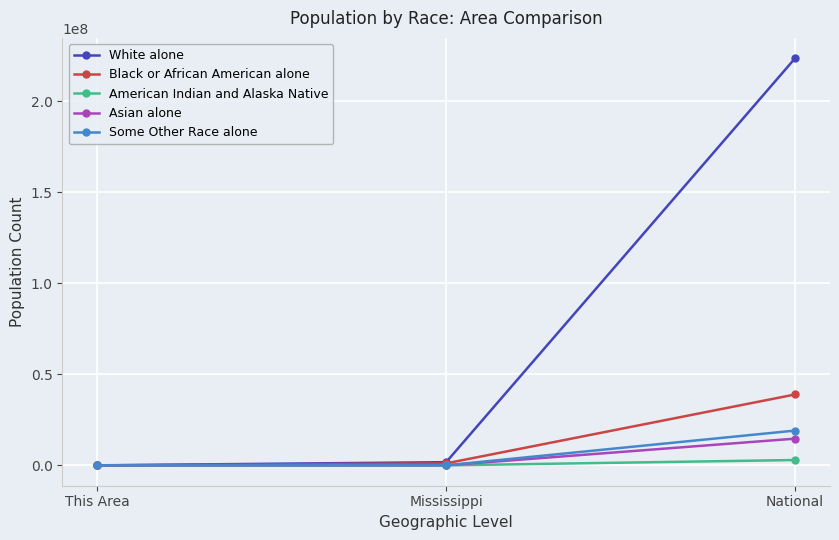

Count the number of data series in this chart.

5